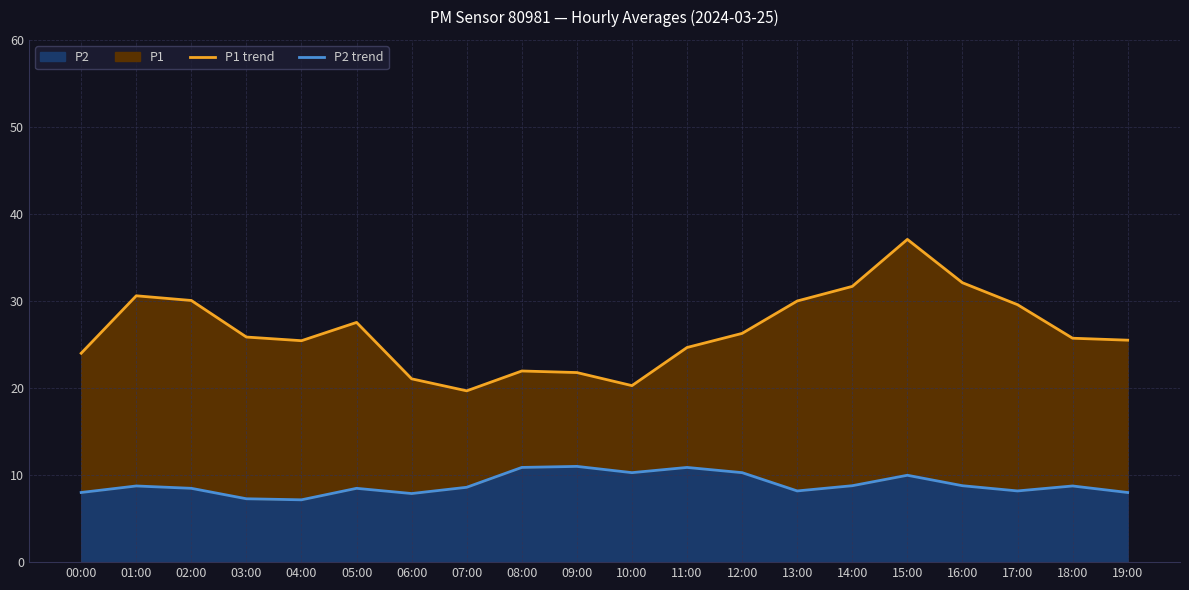

What is the value of the P1 trend point at the 20th from the left?

25.5